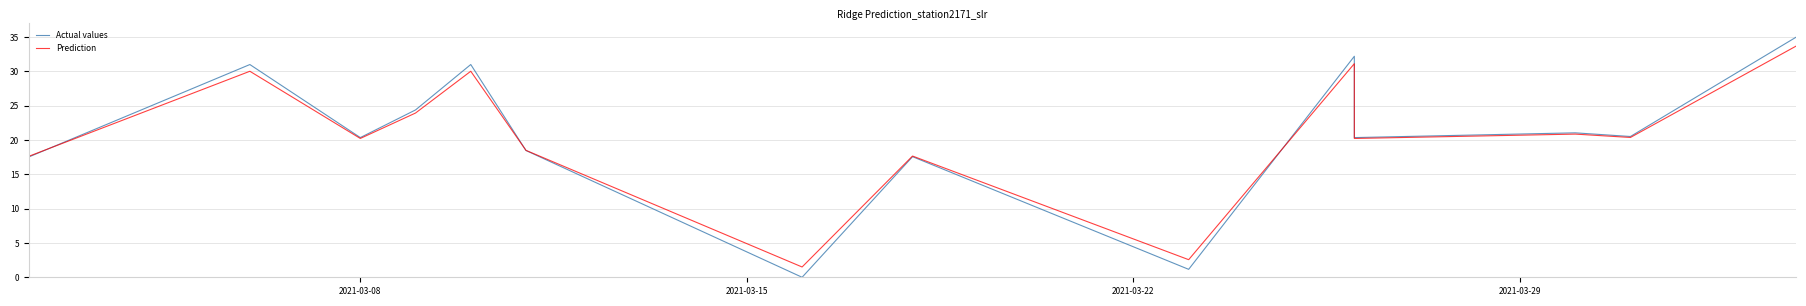

What is the difference between the highest and lowest values at 2021-03-08?

0.1